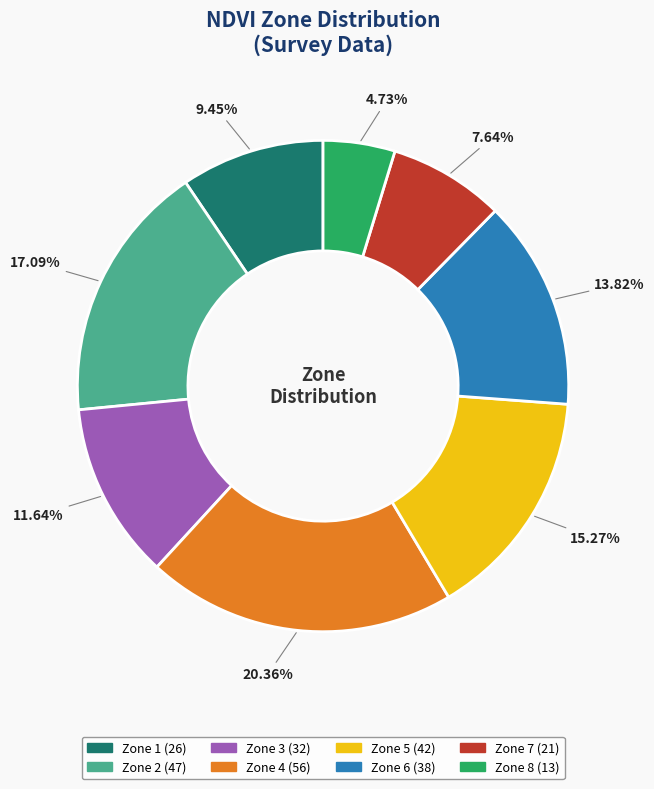

Does Zone 3 represent more than half of the total?

No